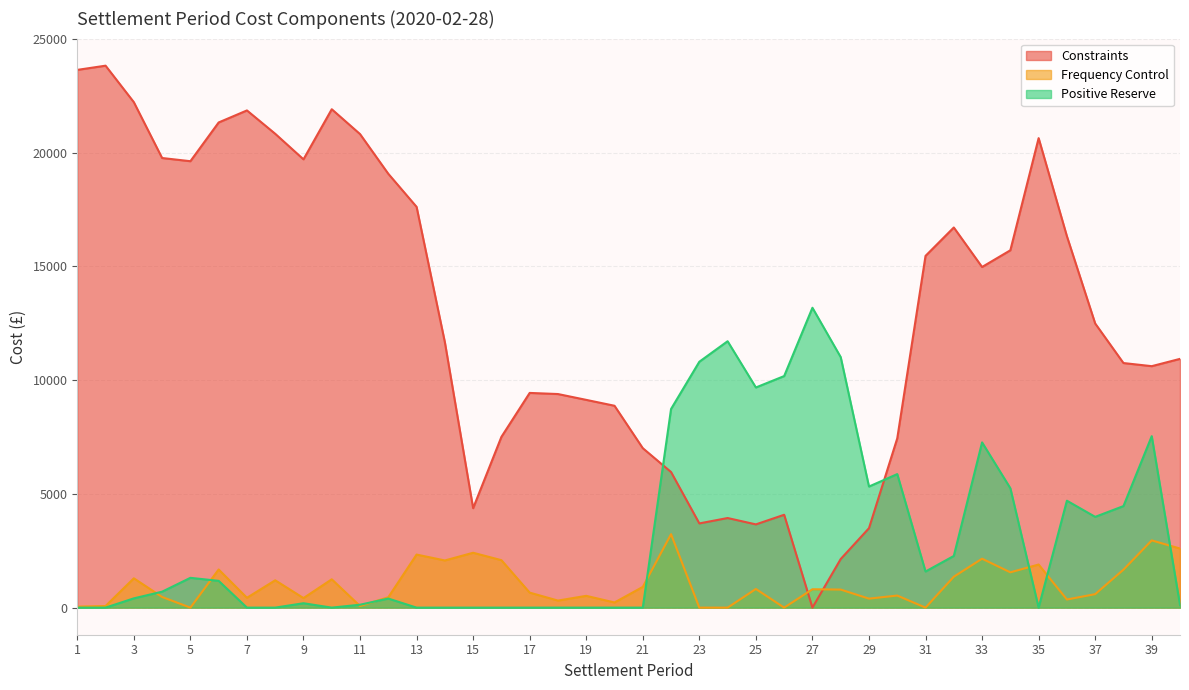

Which has a higher value, 40 or 34?

34